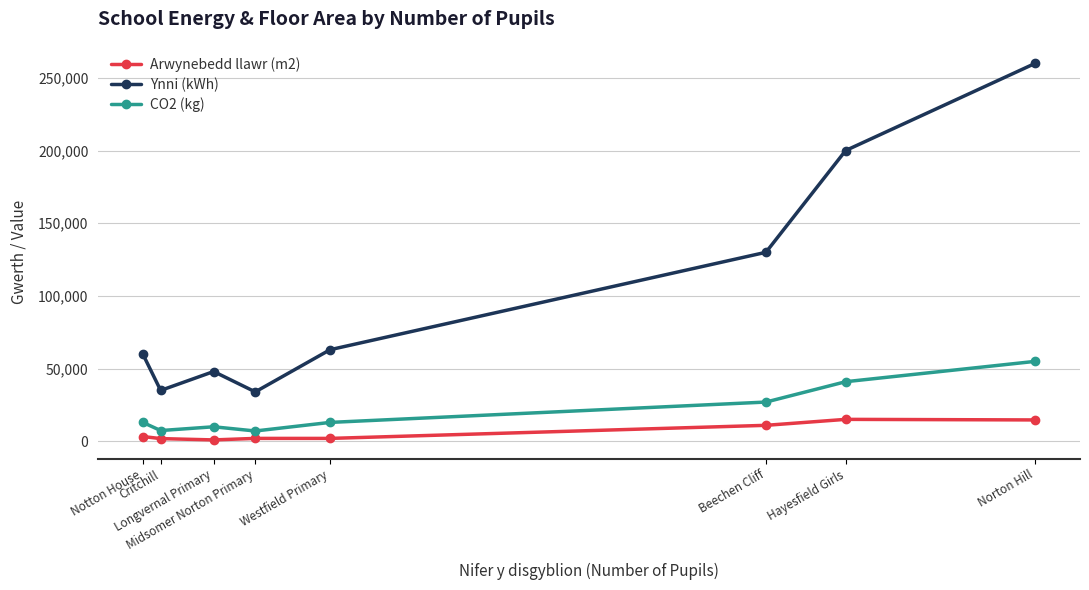

How many lines are shown in the chart?

3